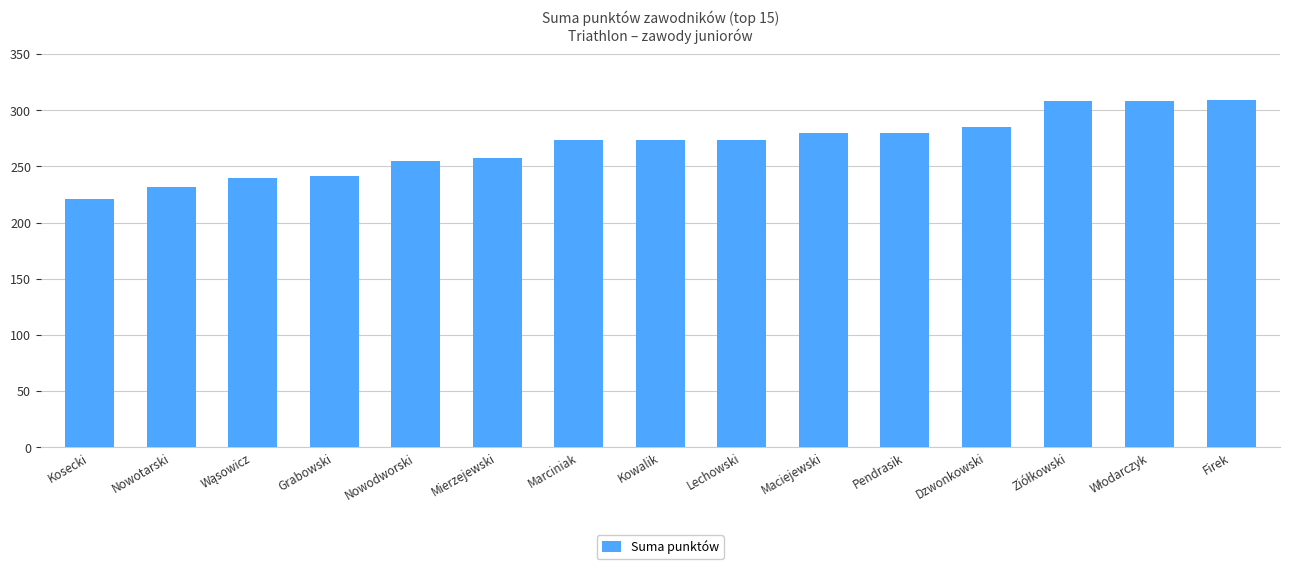

The value at Nowodworski is 448.1. True or false?

False